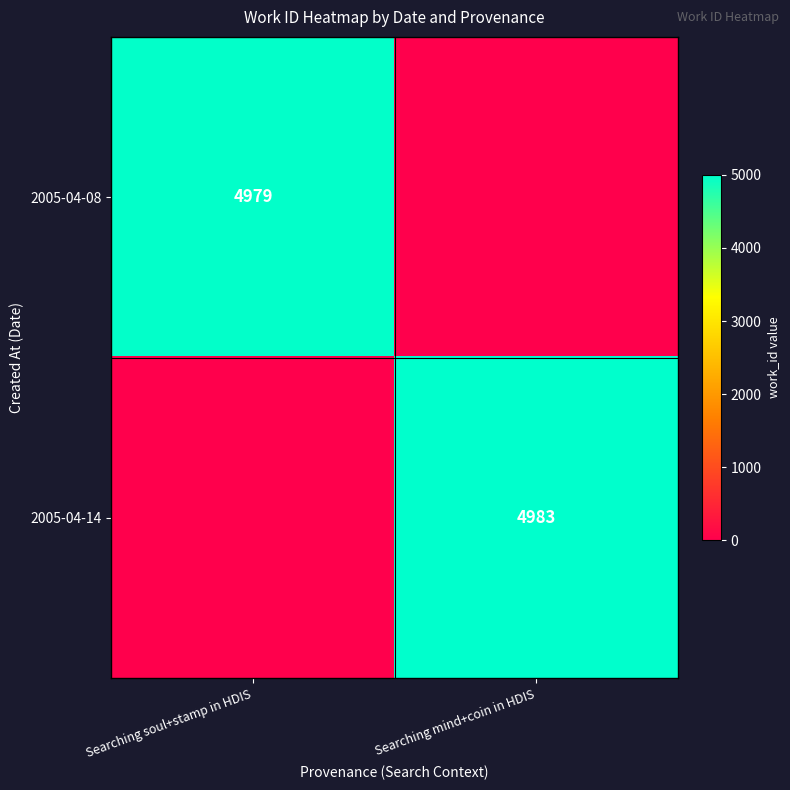

Which has a higher value, Searching soul+stamp in HDIS or Searching mind+coin in HDIS?

Searching soul+stamp in HDIS